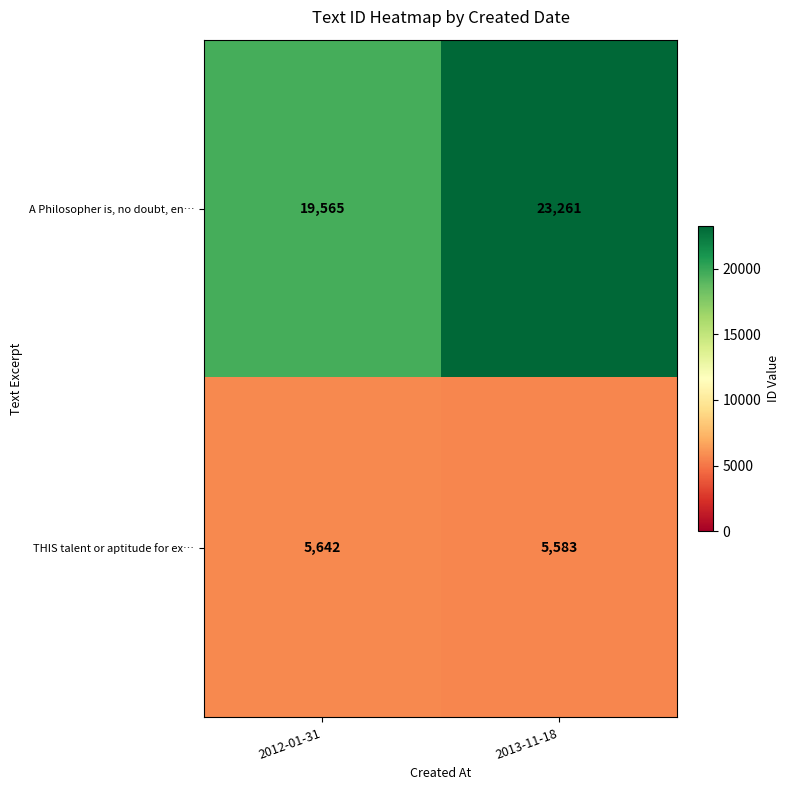

What is the spread (max minus min) of values at 2012-01-31?

13923